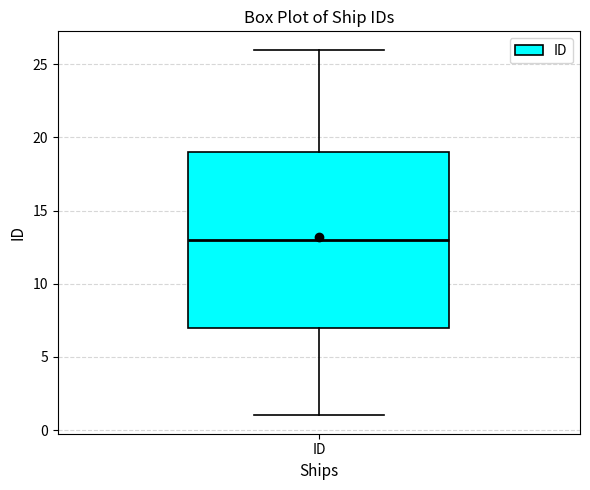

Transcribe this box plot: give where the median line is, the range the box spans, and where the two whiskers end, as read against the y-axis. The values are not printed on the chart, so give them approximately, as read against the axis.

median 13, box 7 to 19, whiskers 1 to 26